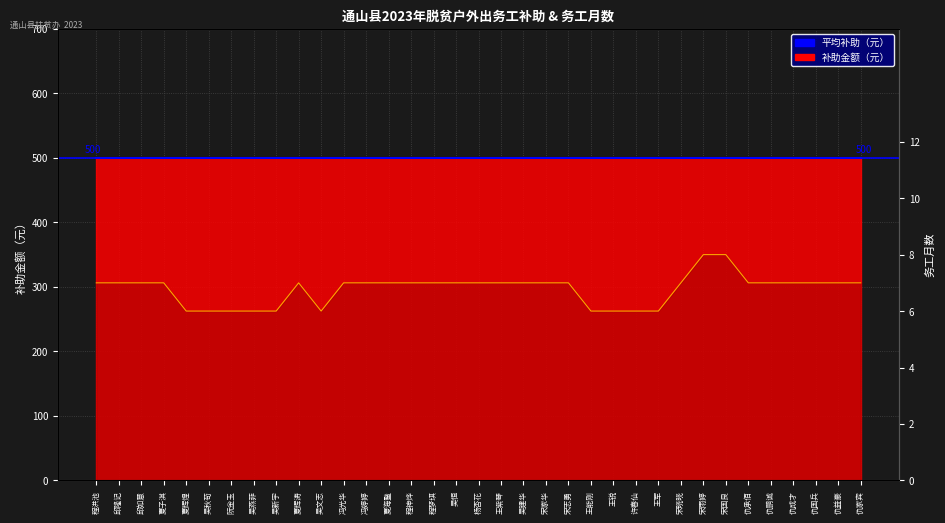

How many data points are above 7?

2